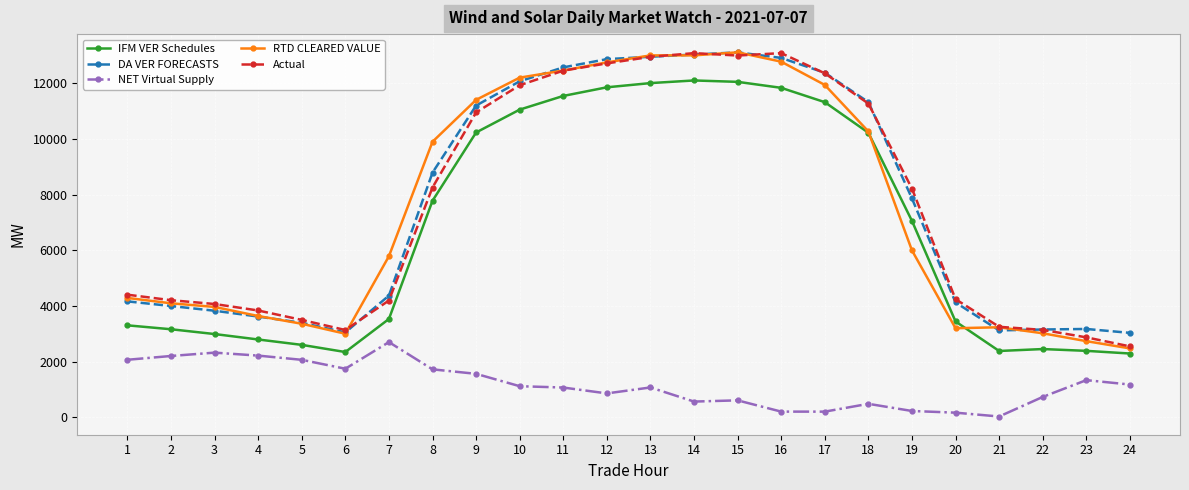

Does the chart display data point markers on the line(s)?

Yes